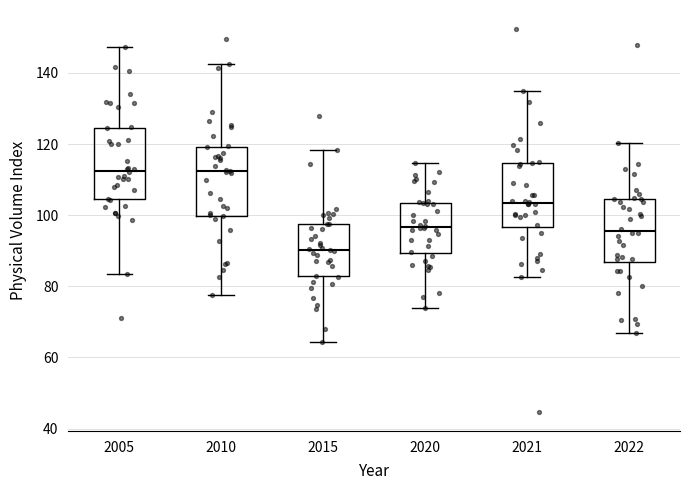

Where does the median line of the box at x = 2005 sit on the y-axis? The values are not printed on the chart, so give them approximately, as read against the axis.

112